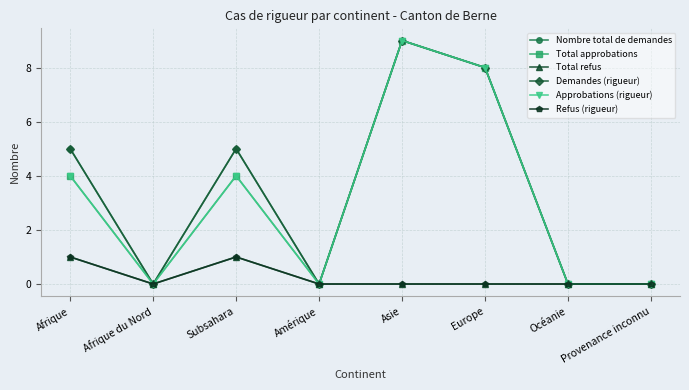

At which category does Approbations (rigueur) reach its first local peak?

Subsahara